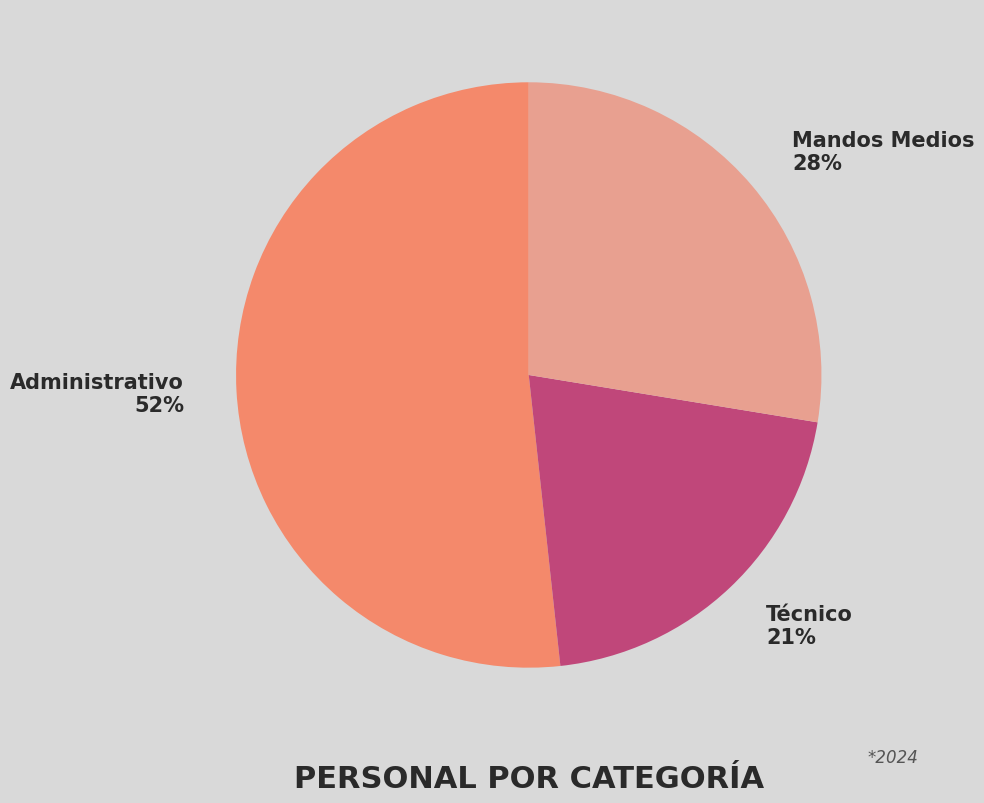

Approximately how many times larger is the value at Mandos Medios compared to Técnico?

1.3